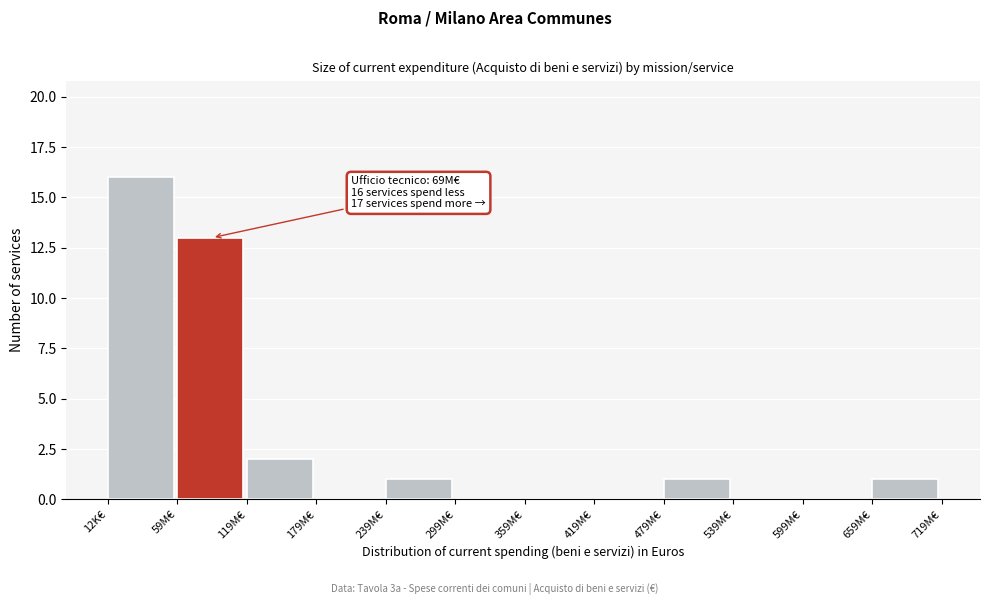

What is the sum of the values at 659M€ and 59M€?

14